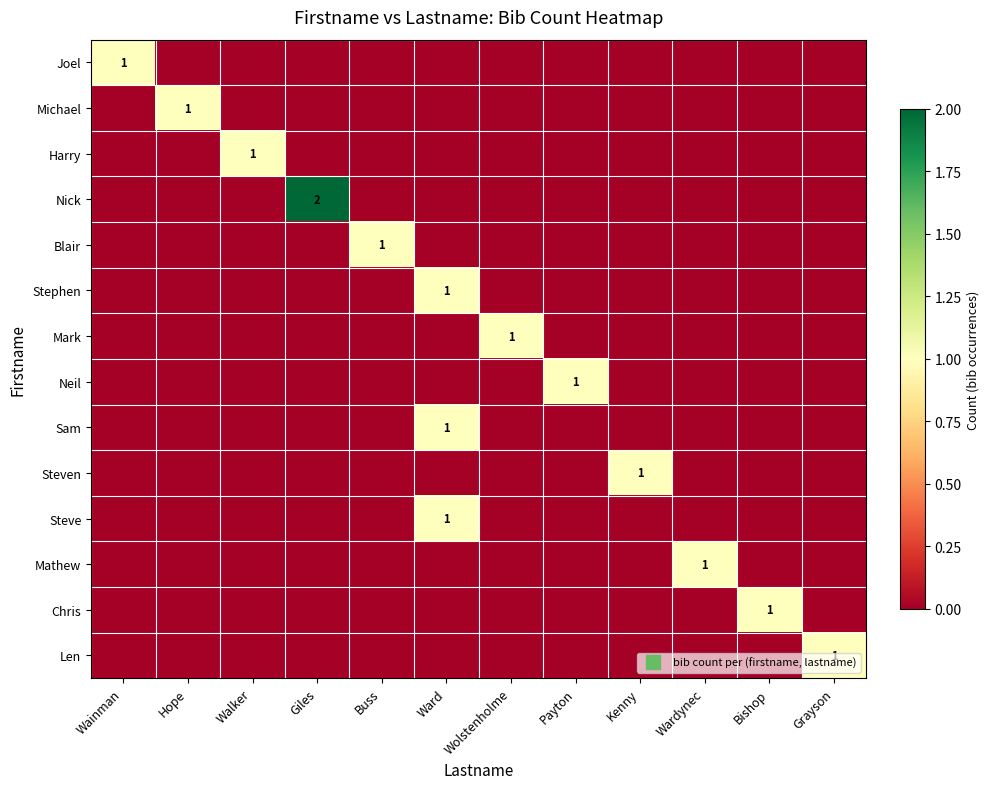

At Wainman, list the series in order from largest to smallest.

Joel, Michael, Harry, Nick, Blair, Stephen, Mark, Neil, Sam, Steven, Steve, Mathew, Chris, Len